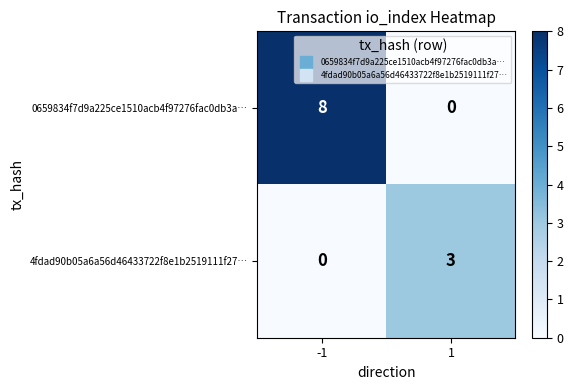

The 0659834f7d9a225ce1510acb4f97276fac0db3a… series shows 8 at -1. True or false?

True